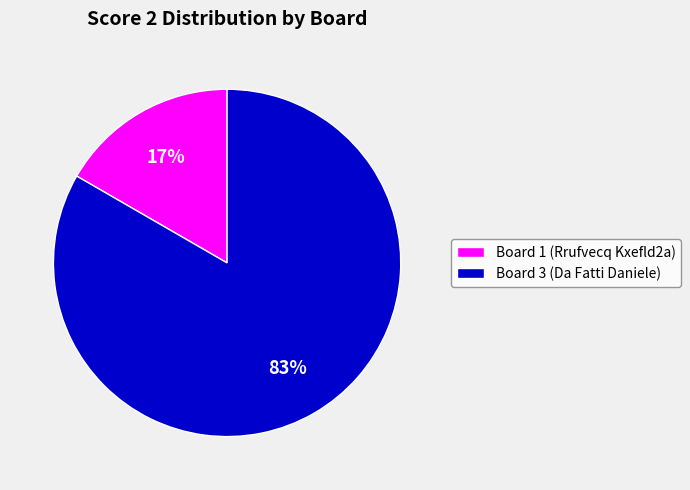

Between Board 3 (Da Fatti Daniele) and Board 1 (Rrufvecq Kxefld2a), which is larger?

Board 3 (Da Fatti Daniele)